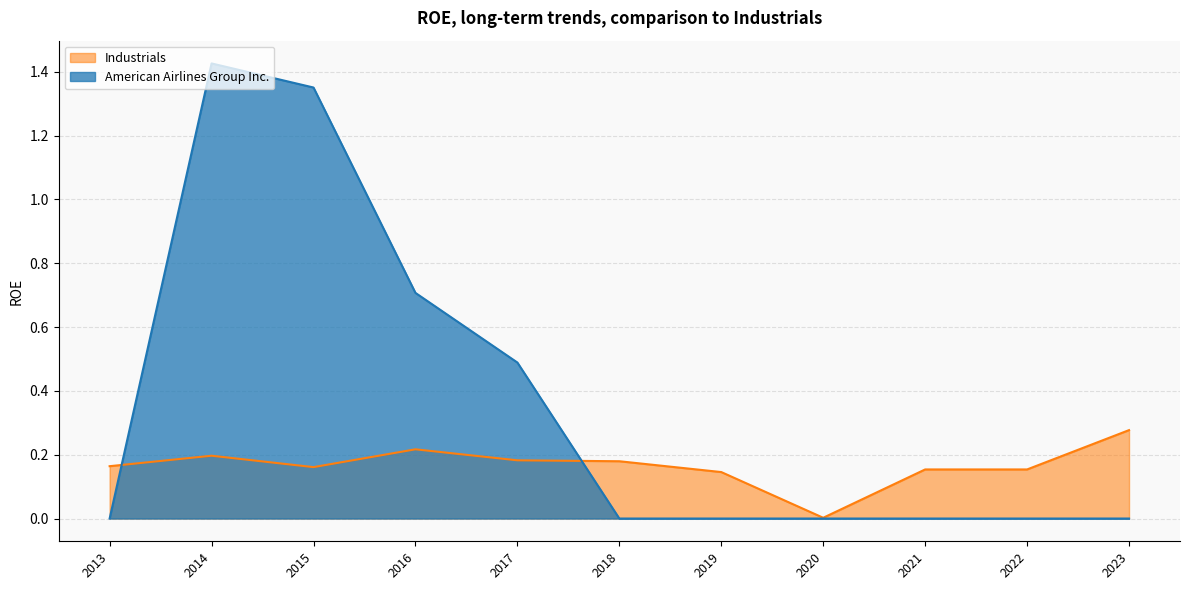

Count the American Airlines Group Inc. values in the range 0 to 1.

9